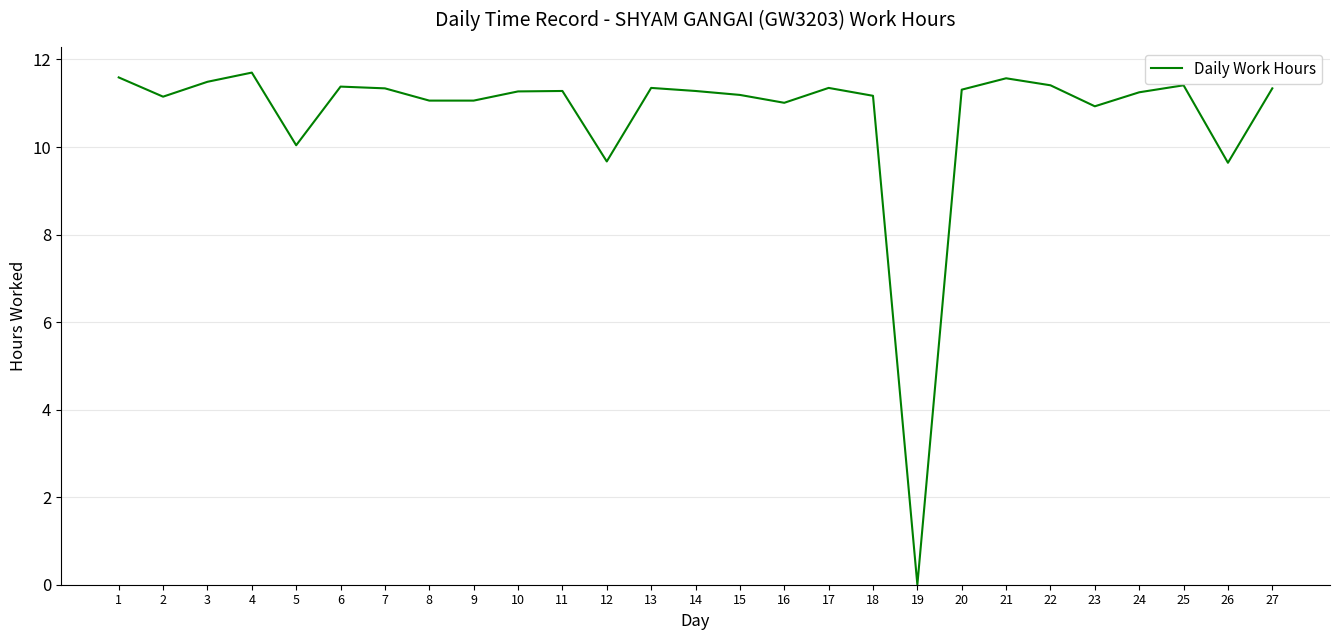

Which label corresponds to the smallest value in the chart?

19